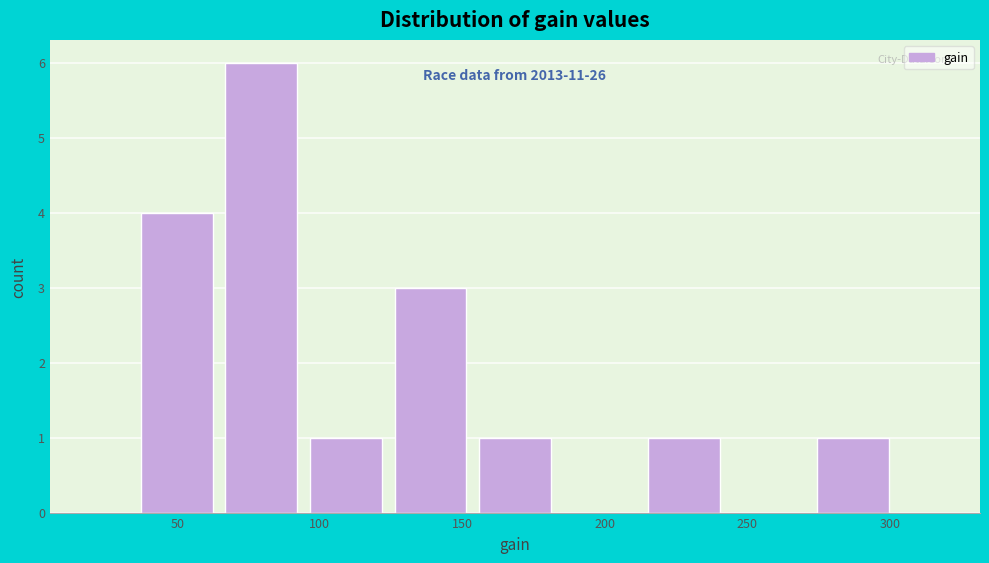

Which range on the x-axis has the tallest bar?

65 to 95